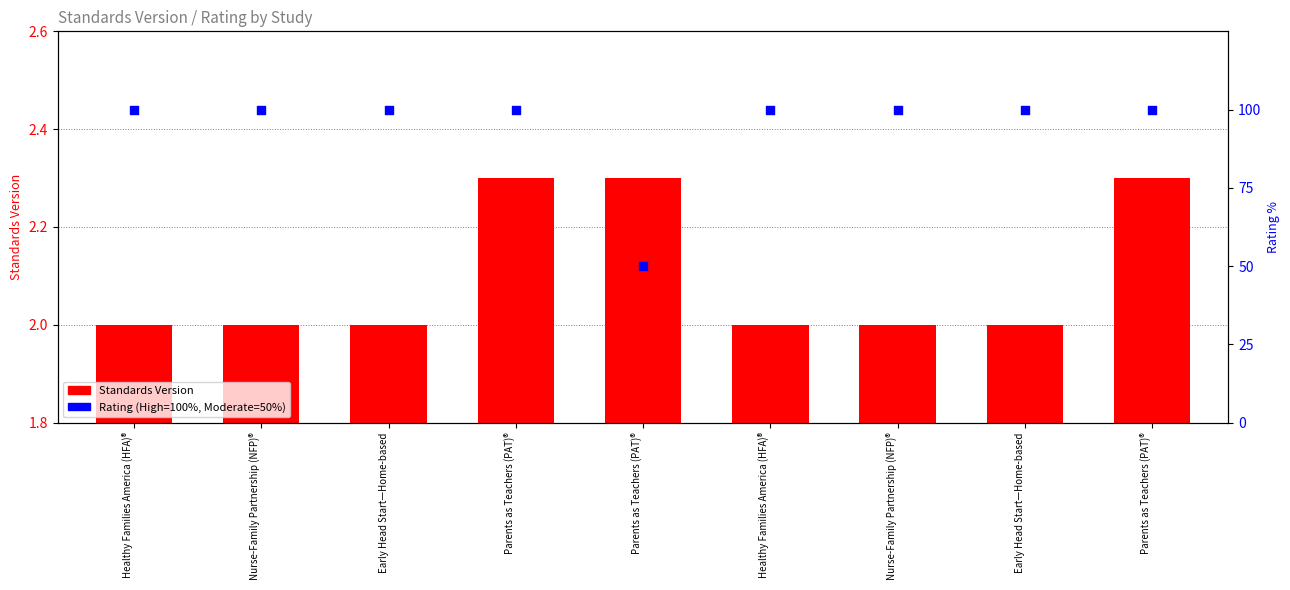

At which category is the sum across all series the highest?

Parents as Teachers (PAT)®